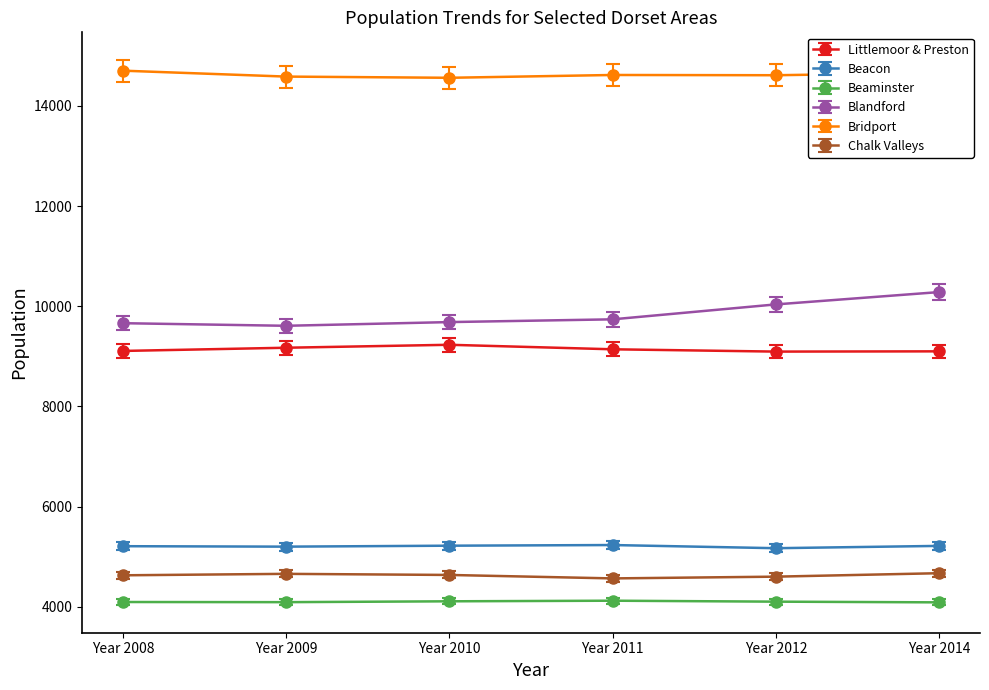

What is the minimum value shown in the chart?

4090